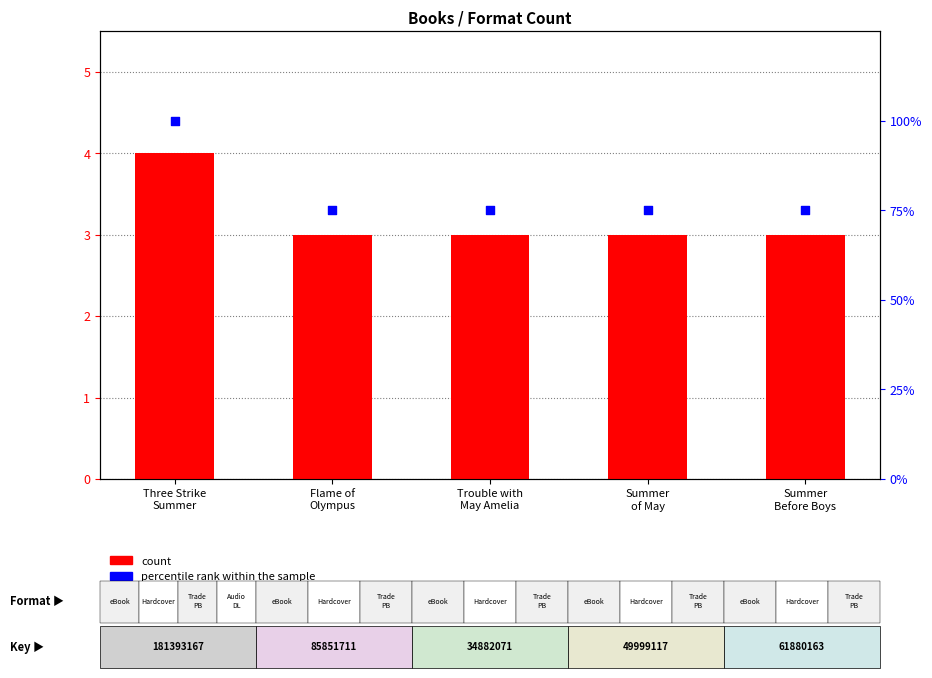

Which series has the largest total across all categories?

percentile rank within the sample